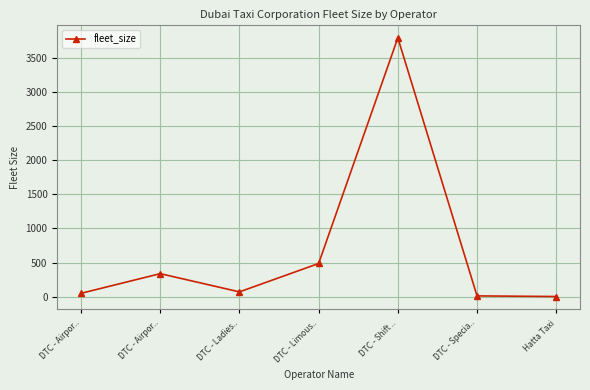

Is it true that the value at DTC - Airpor.. is 338?

True